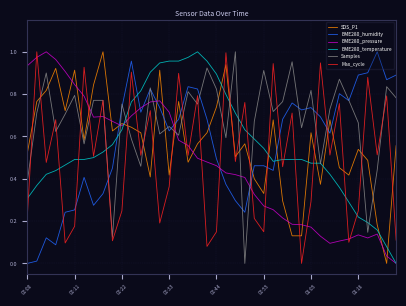

True or false: Max_cycle and BME280_pressure intersect in this chart.

True